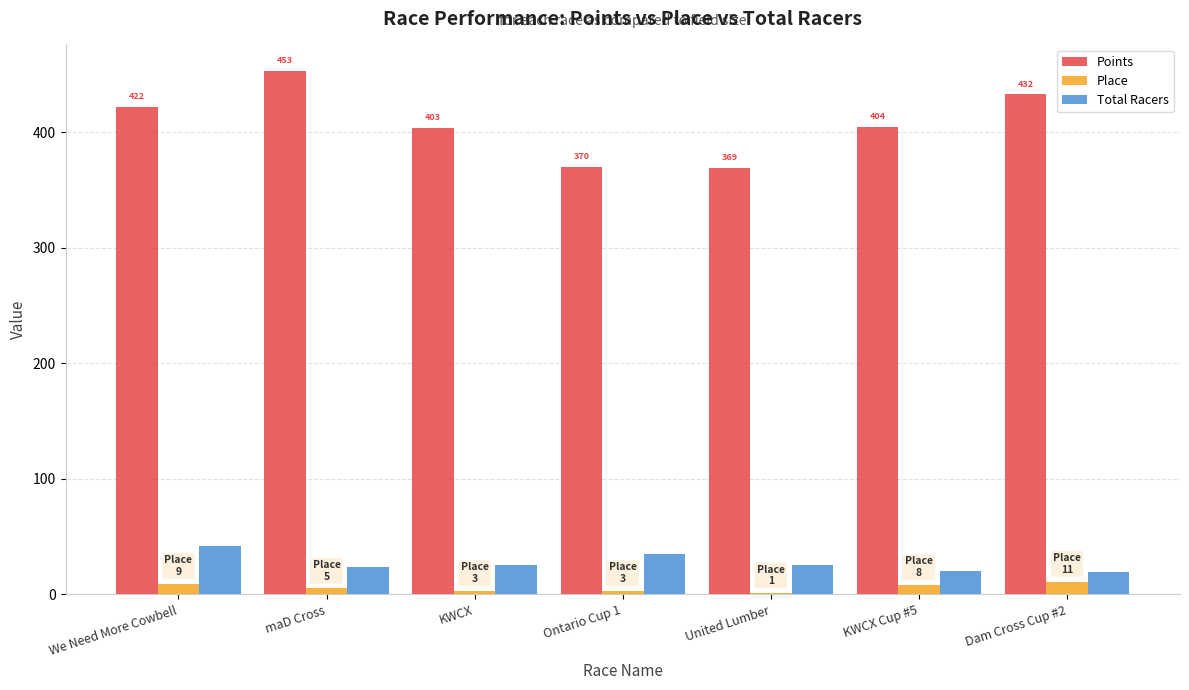

What are all the series names shown in the legend?

Points, Place, Total Racers